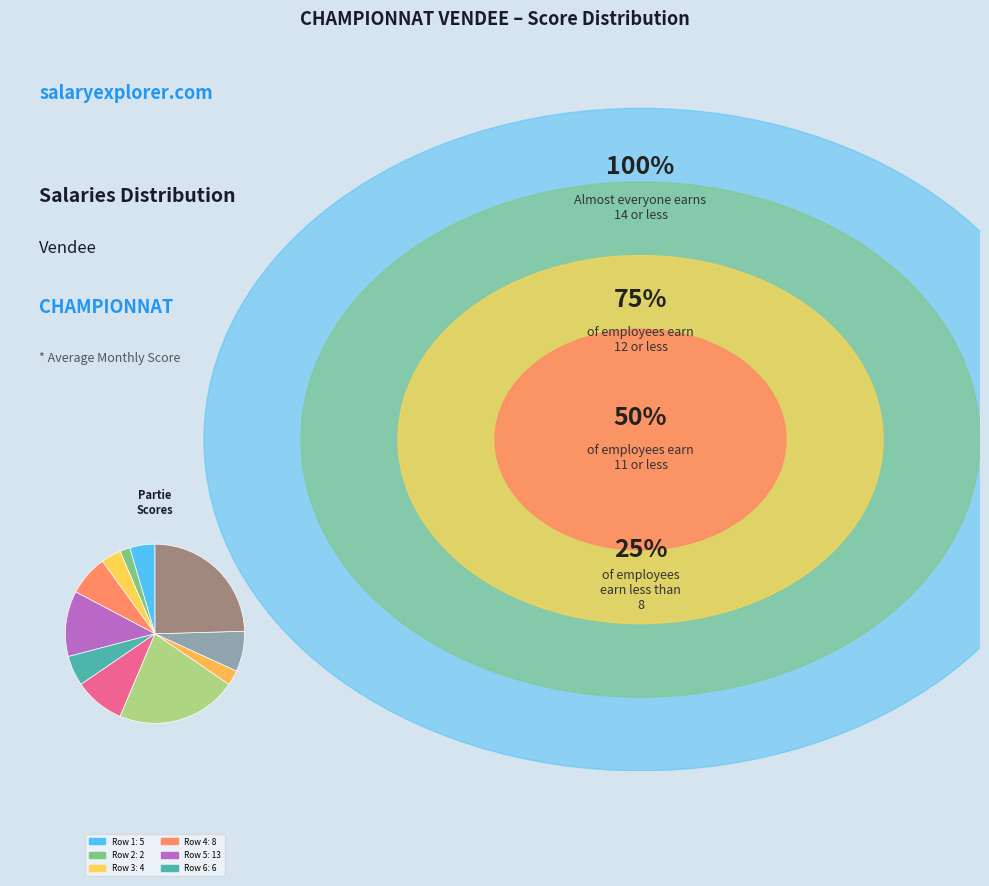

How many segments does this pie chart have?

11